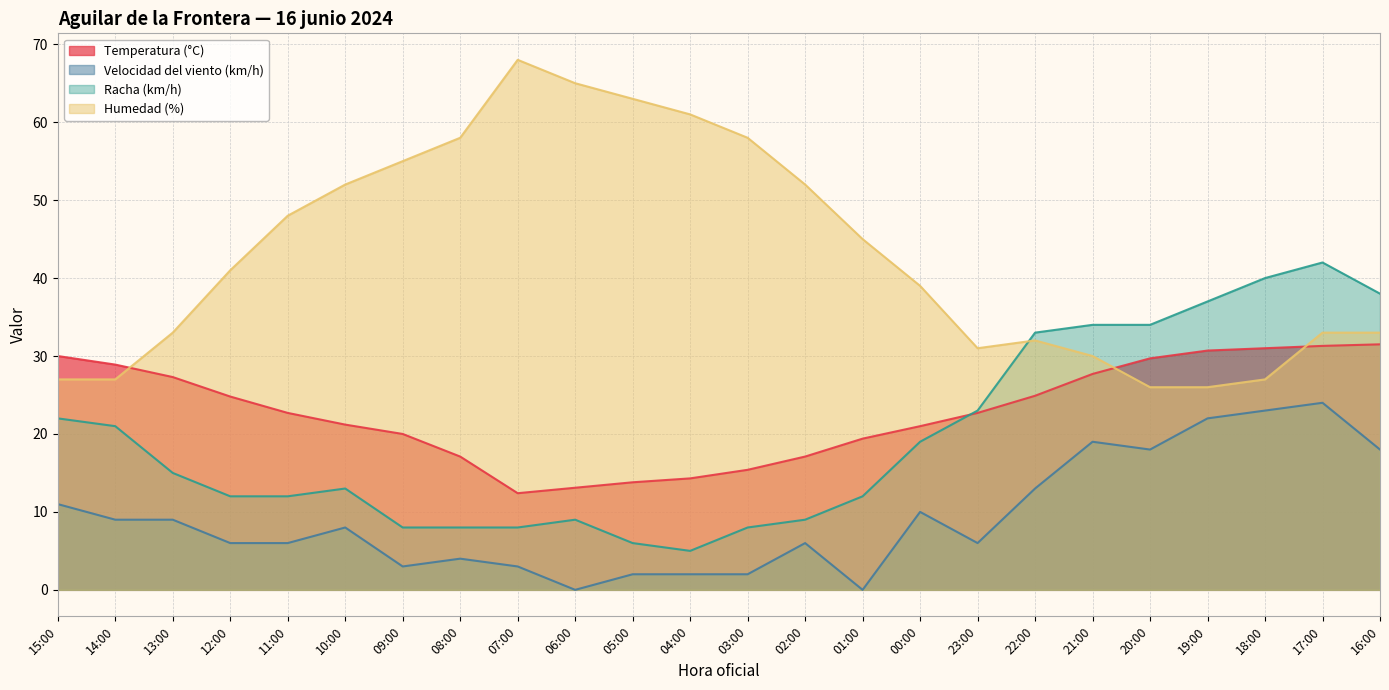

What is the label of the 11th point from the left?

05:00